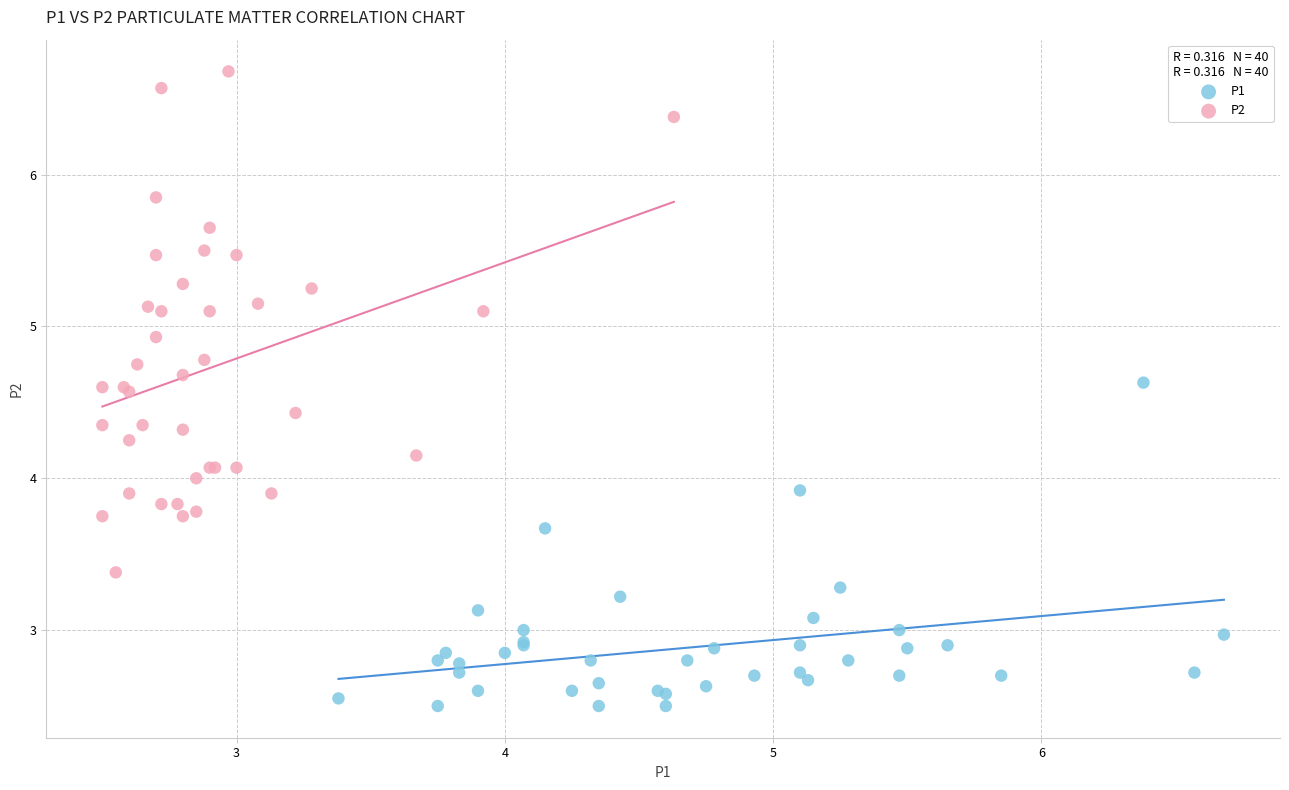

Which series reaches the minimum Y coordinate?

P1